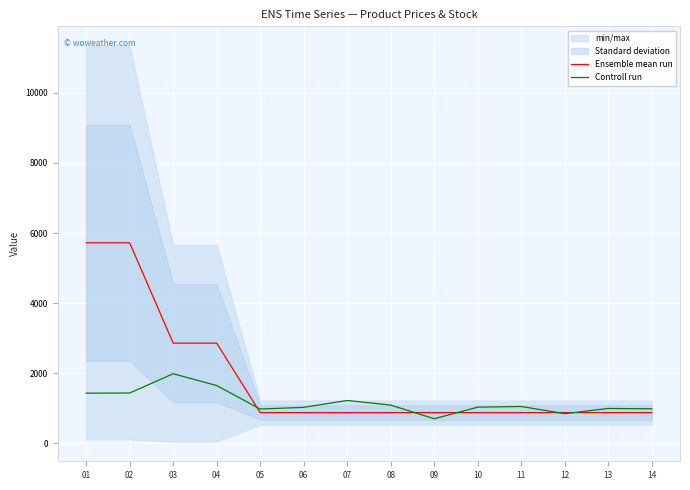

What is the average value of the Ensemble mean run series?

1856.0